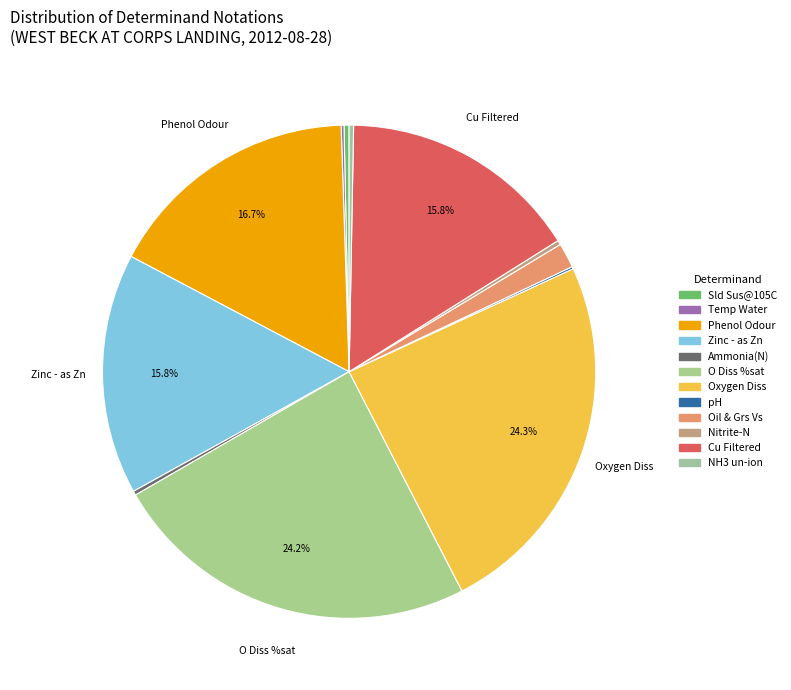

Is there a majority slice in this chart?

No